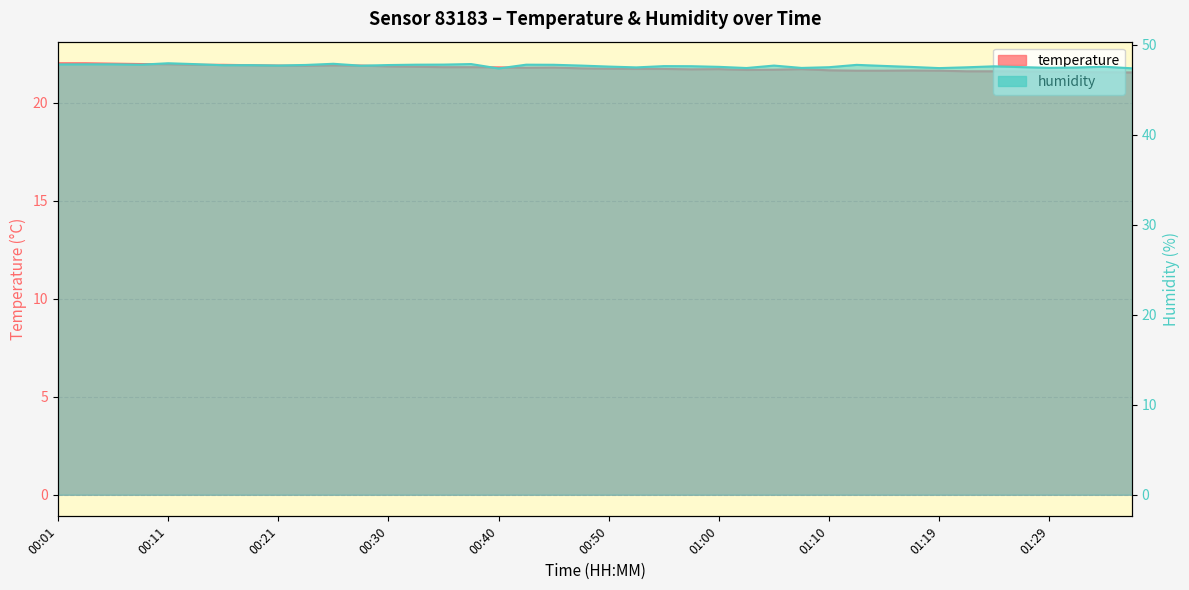

What is the label of the 15th point from the right?

01:02